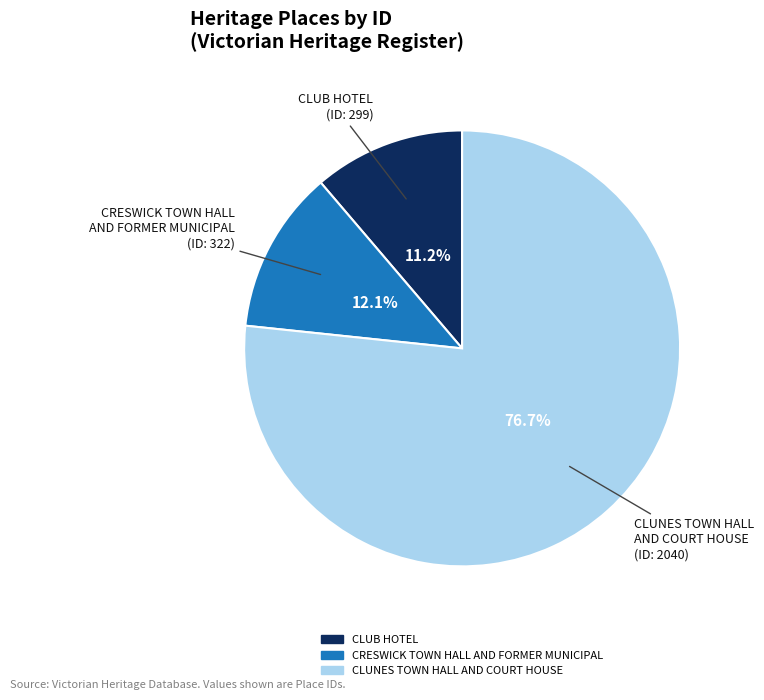

Is there a majority slice in this chart?

Yes